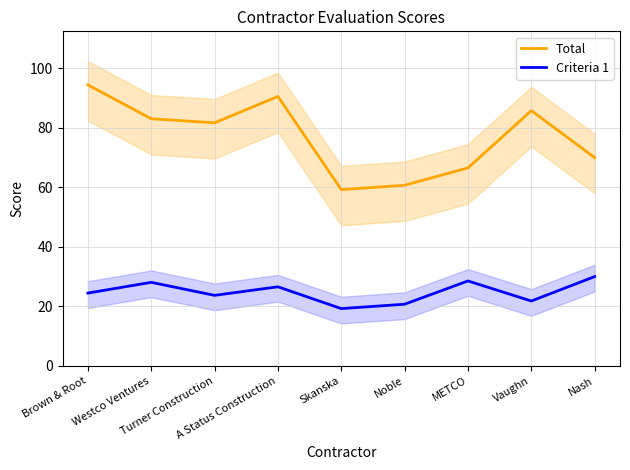

At Skanska, list the series in order from largest to smallest.

Total, Criteria 1